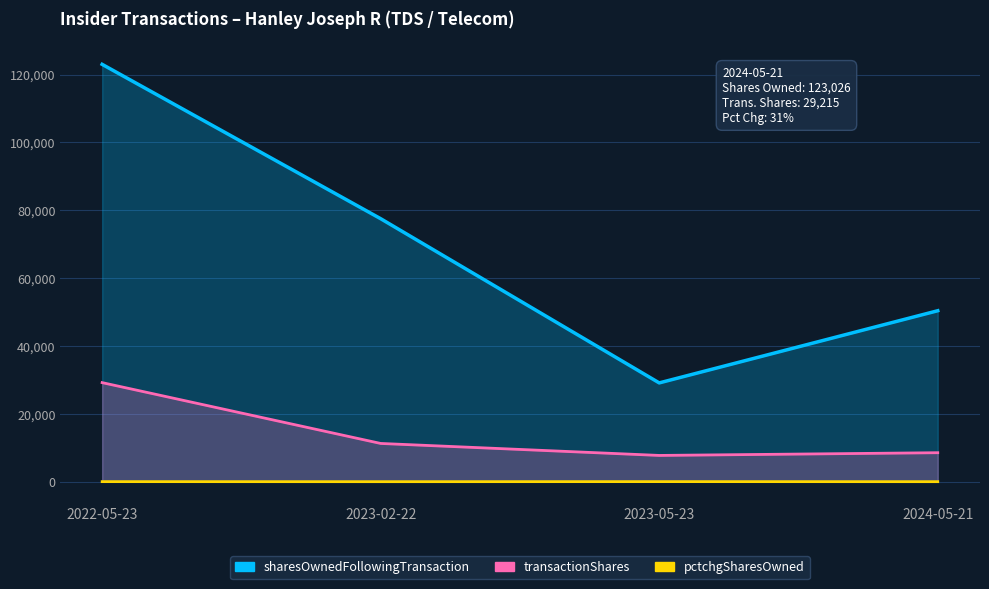

What is the difference between the maximum and minimum values in the sharesOwnedFollowingTransaction series?

93894